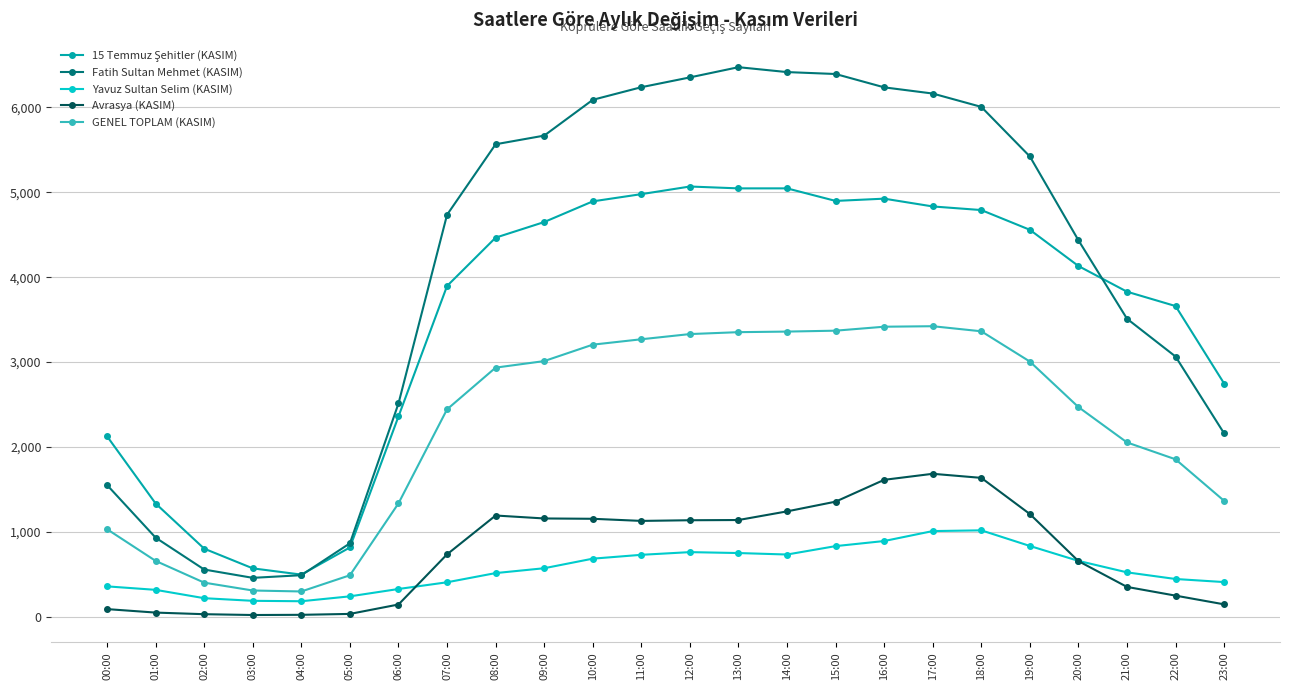

How many data points in Avrasya (KASIM) are above 1127?

12